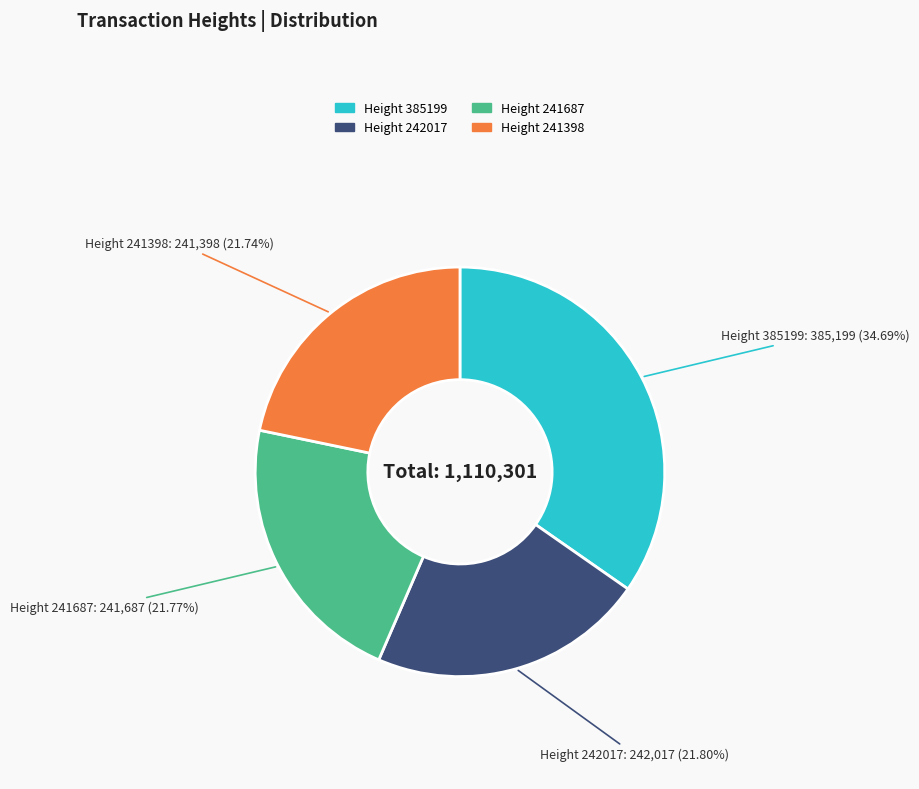

How much of the chart is everything except Height 241398?

78.3%